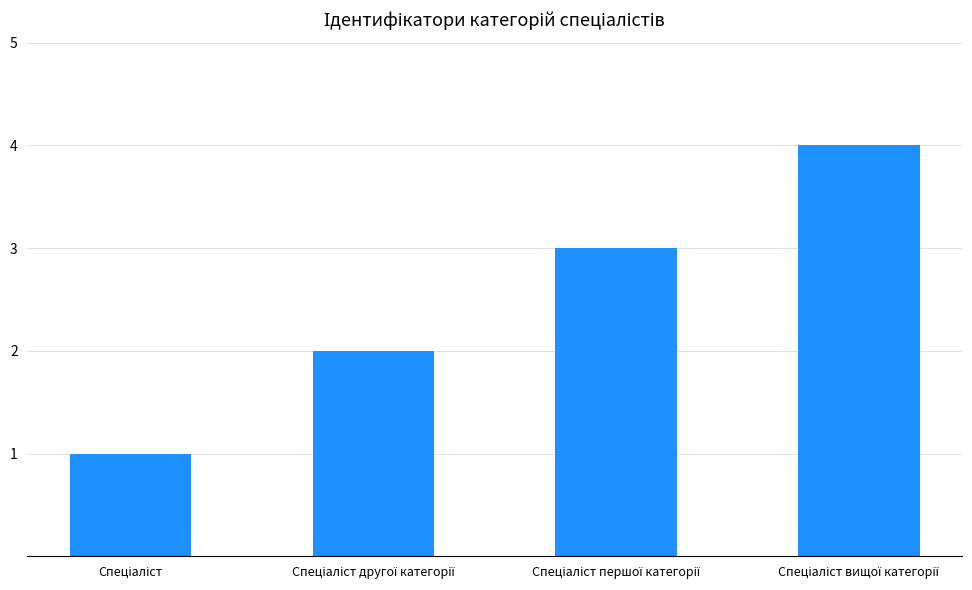

What is the greatest value displayed?

4